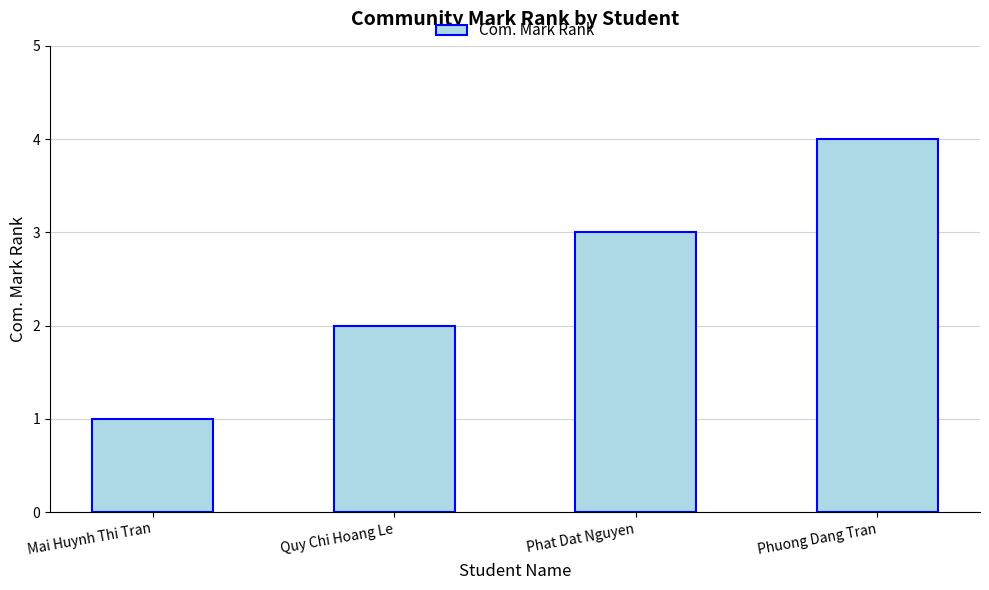

Reading right to left, what are all the values shown in this chart?

Phuong Dang Tran=4	Phat Dat Nguyen=3	Quy Chi Hoang Le=2	Mai Huynh Thi Tran=1